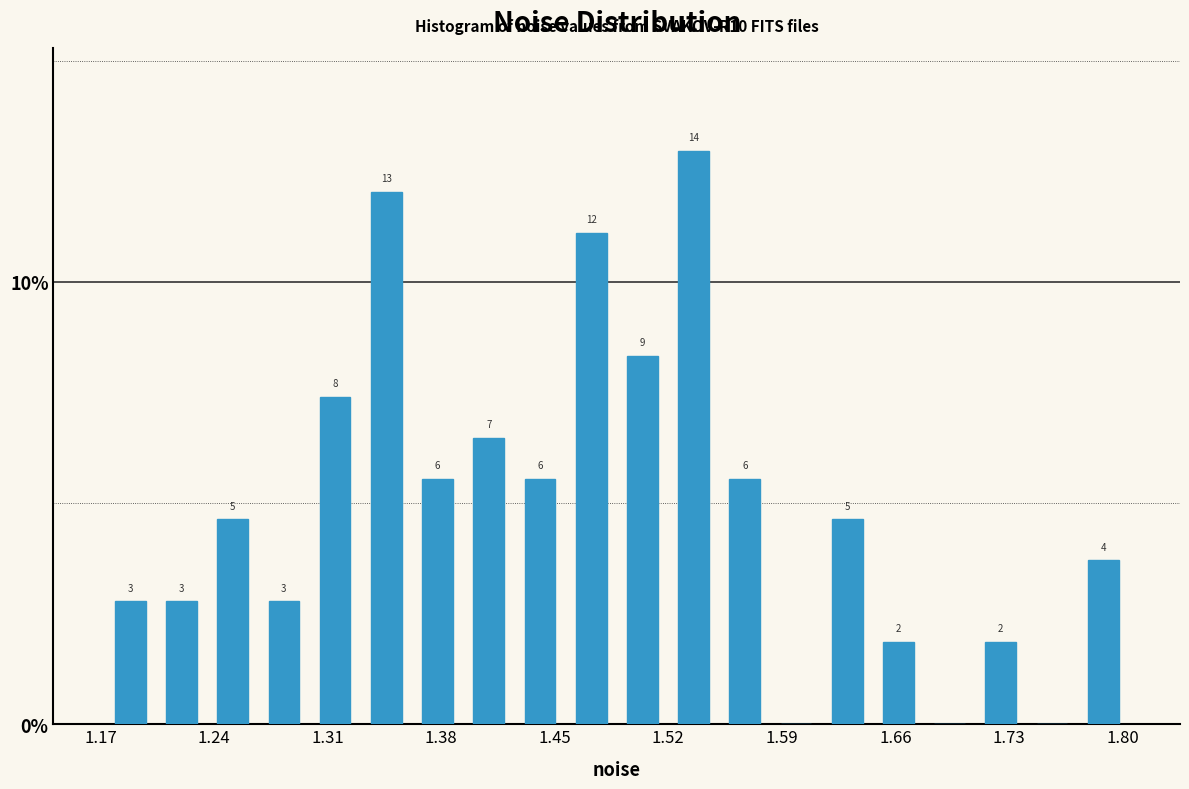

Around what value on the x-axis is the tallest bar? Give the approximate position of its centre, as read against the axis.

1.54